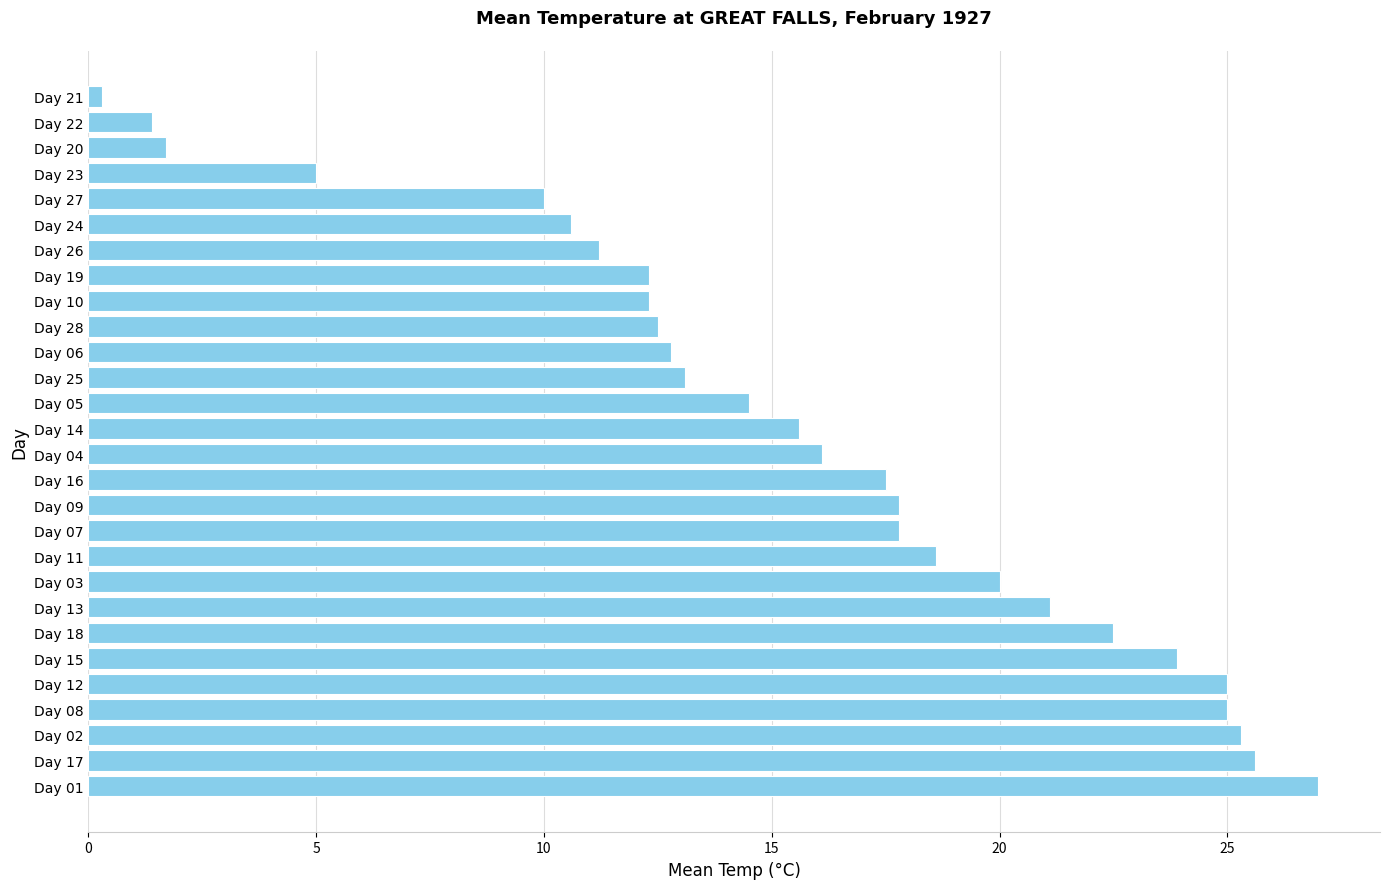

What is the smallest value displayed?

0.3